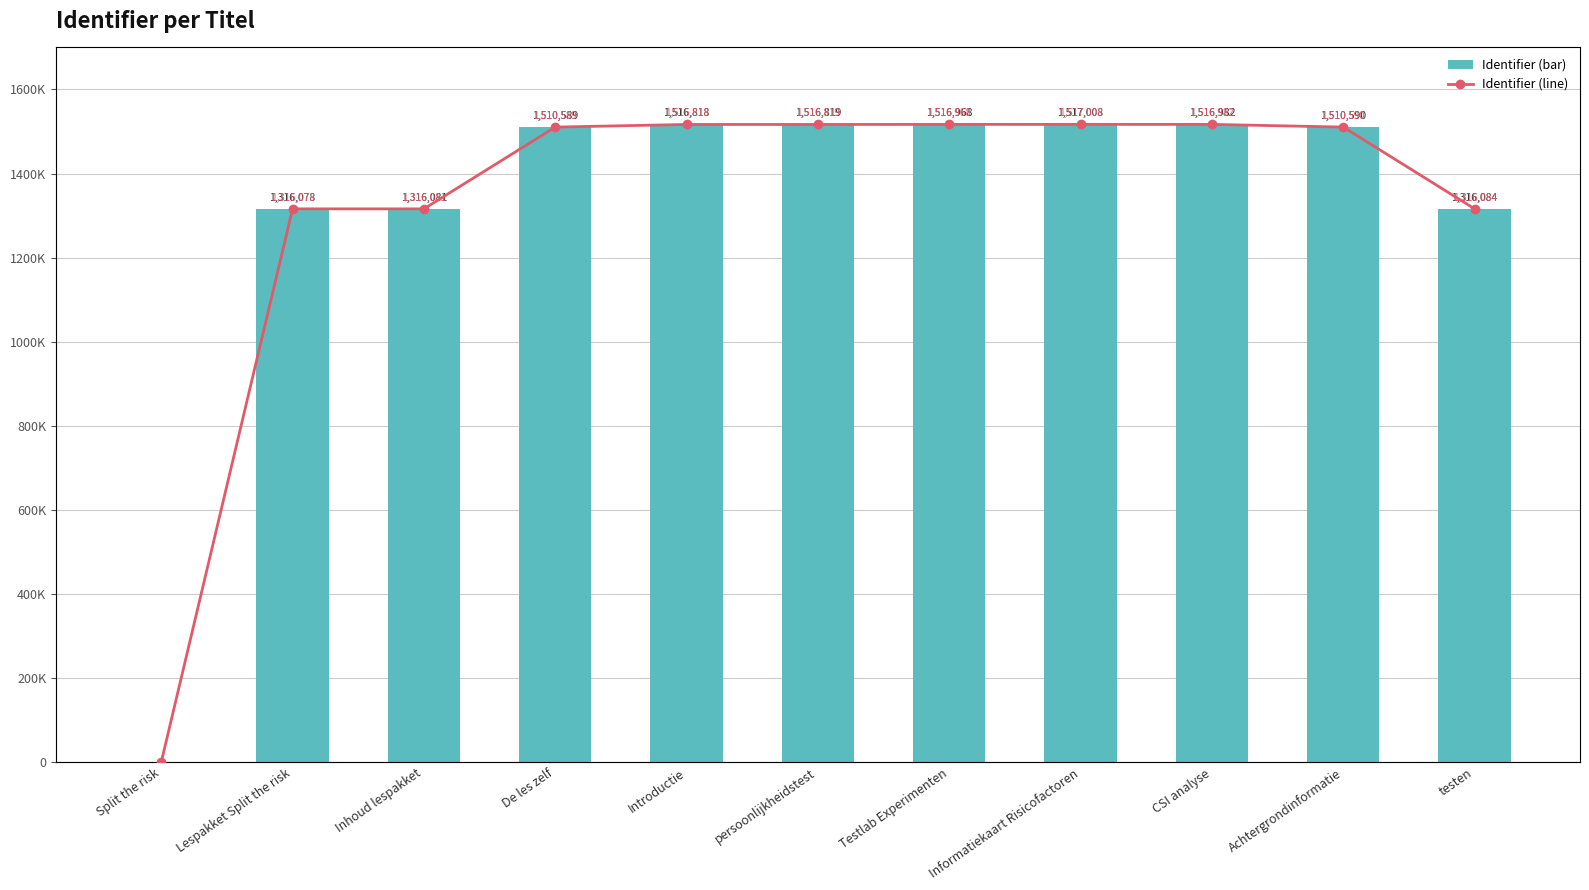

Reading left to right, transcribe all the data shown in this chart.

Identifier (bar): Split the risk=0	Lespakket Split the risk=1316078	Inhoud lespakket=1316081	De les zelf=1510589	Introductie=1516818	persoonlijkheidstest=1516819	Testlab Experimenten=1516968	Informatiekaart Risicofactoren=1517008	CSI analyse=1516982	Achtergrondinformatie=1510590	testen=1316084
Identifier (line): Split the risk=0	Lespakket Split the risk=1316078	Inhoud lespakket=1316081	De les zelf=1510589	Introductie=1516818	persoonlijkheidstest=1516819	Testlab Experimenten=1516968	Informatiekaart Risicofactoren=1517008	CSI analyse=1516982	Achtergrondinformatie=1510590	testen=1316084